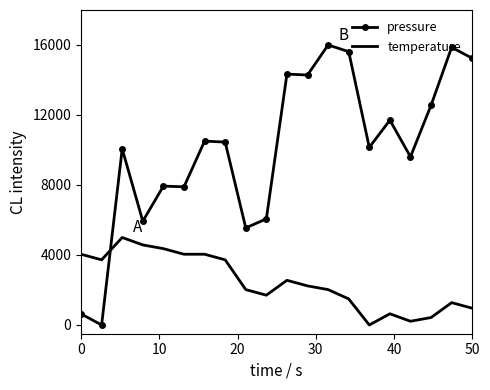

Which series has the largest total across all categories?

pressure